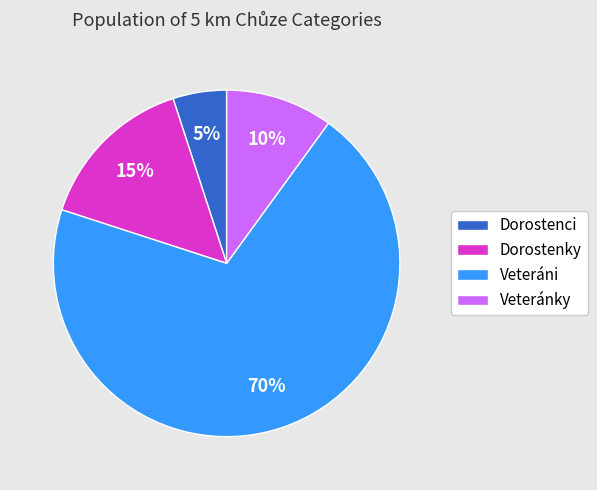

Do Dorostenky and Veteránky together represent more than half of the pie?

No